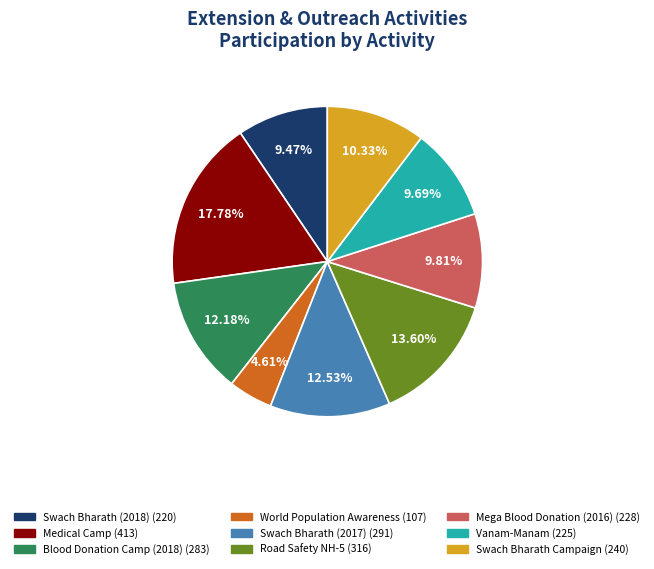

What percentage do Vanam-Manam and Swach Bharath (2018) together represent?

19.2%